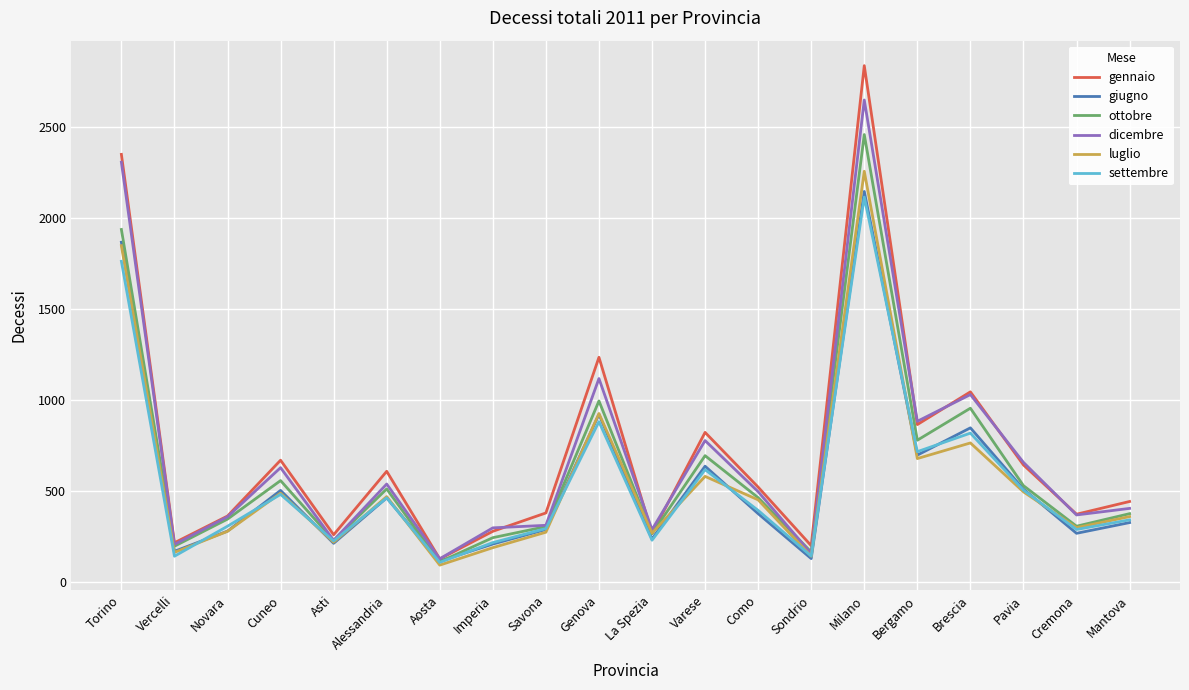

The value of settembre at Como is 393. True or false?

True